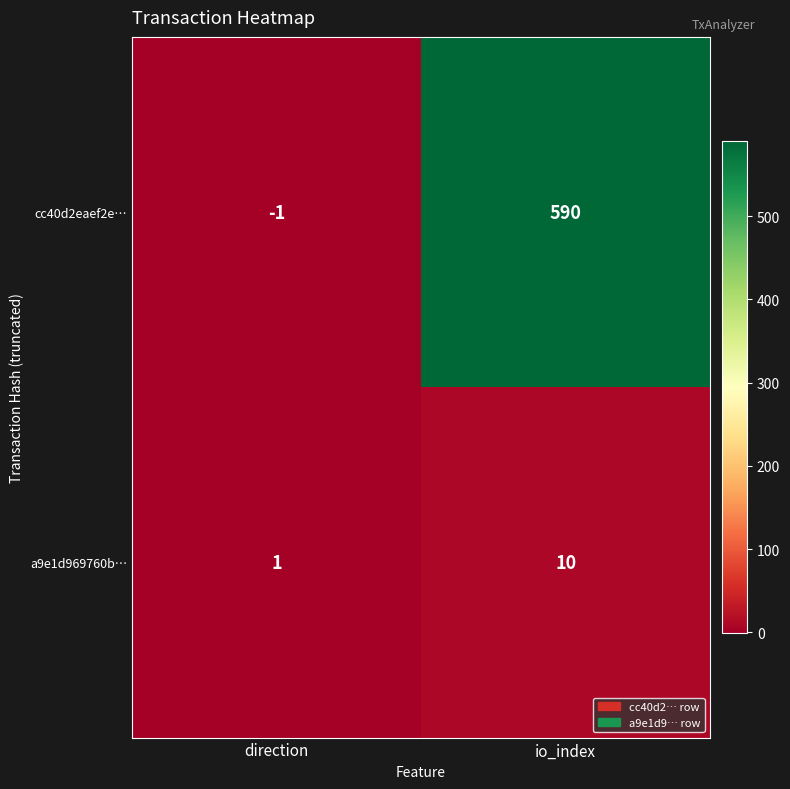

What is the spread (max minus min) of values at io_index?

580